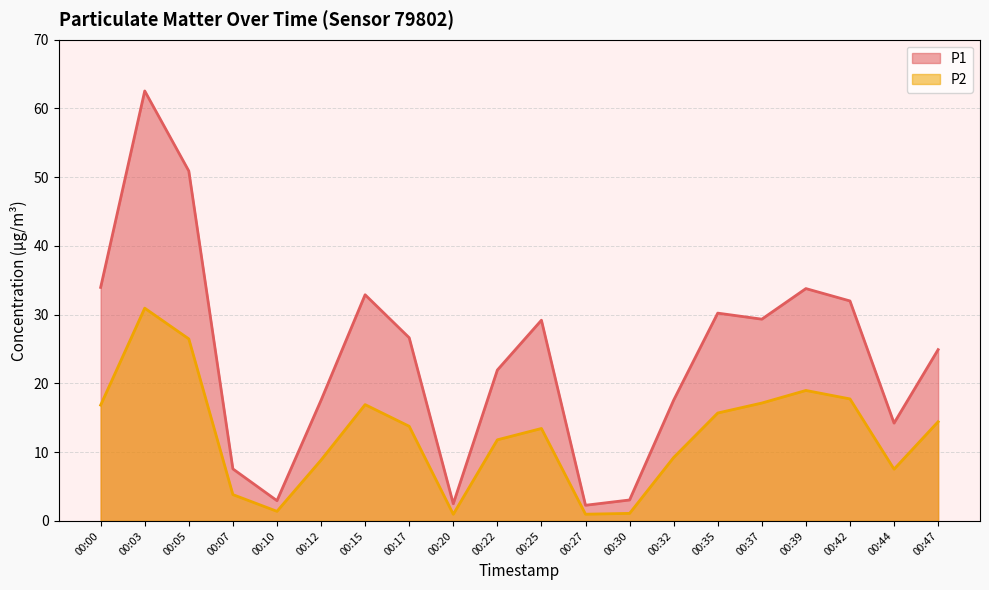

List the labels in order of P1 value, smallest first.

00:27, 00:20, 00:10, 00:30, 00:07, 00:44, 00:12, 00:32, 00:22, 00:47, 00:17, 00:25, 00:37, 00:35, 00:42, 00:15, 00:39, 00:00, 00:05, 00:03